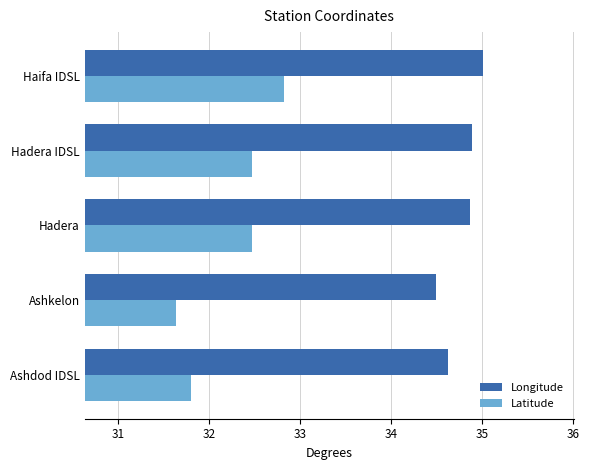

What is the approximate value of Latitude at Hadera IDSL?

32.5